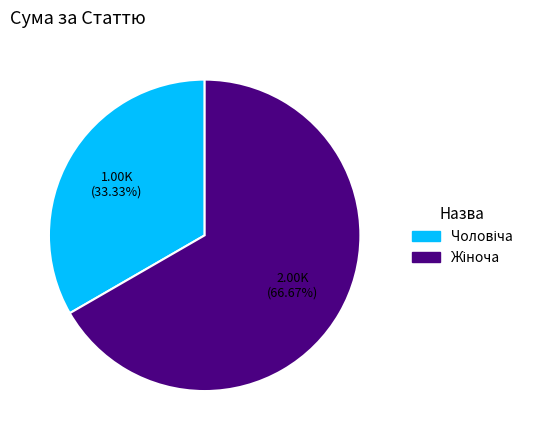

Is there a majority slice in this chart?

Yes